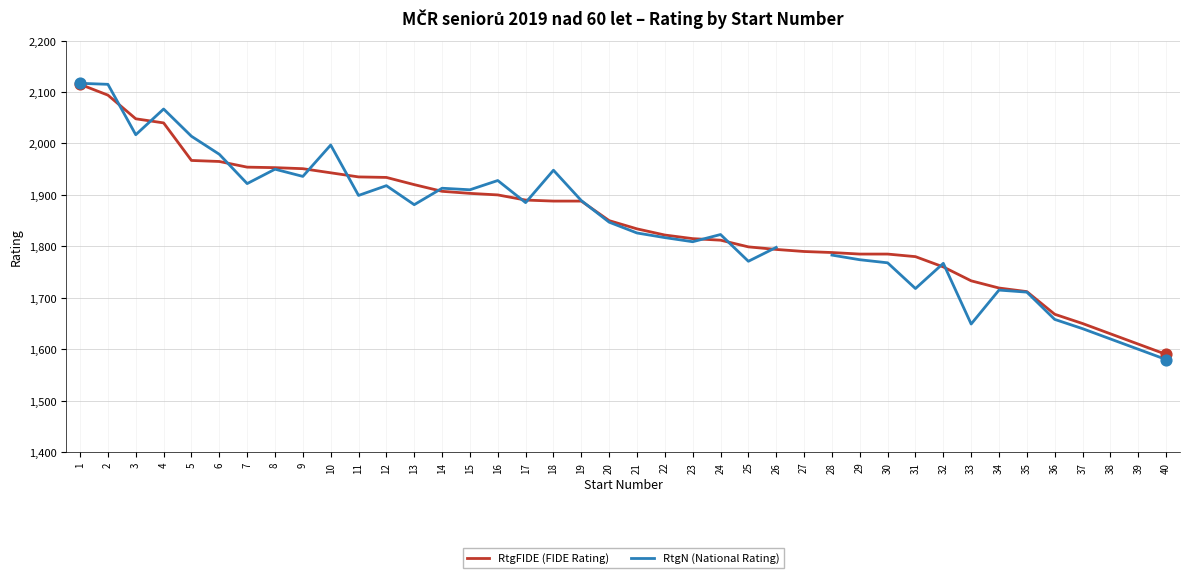

Is the value of RtgN (National Rating) at 8 greater than the value of RtgFIDE (FIDE Rating) at 17?

Yes